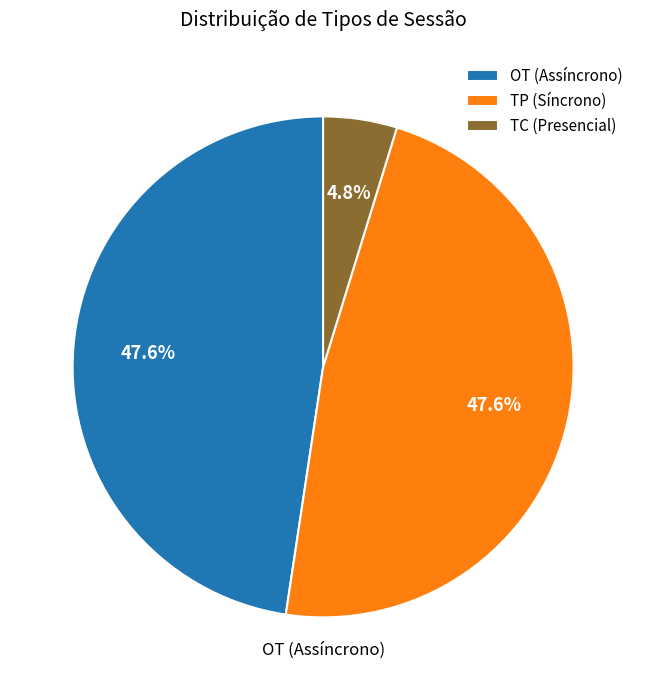

Is OT (Assíncrono) the majority of the pie?

No